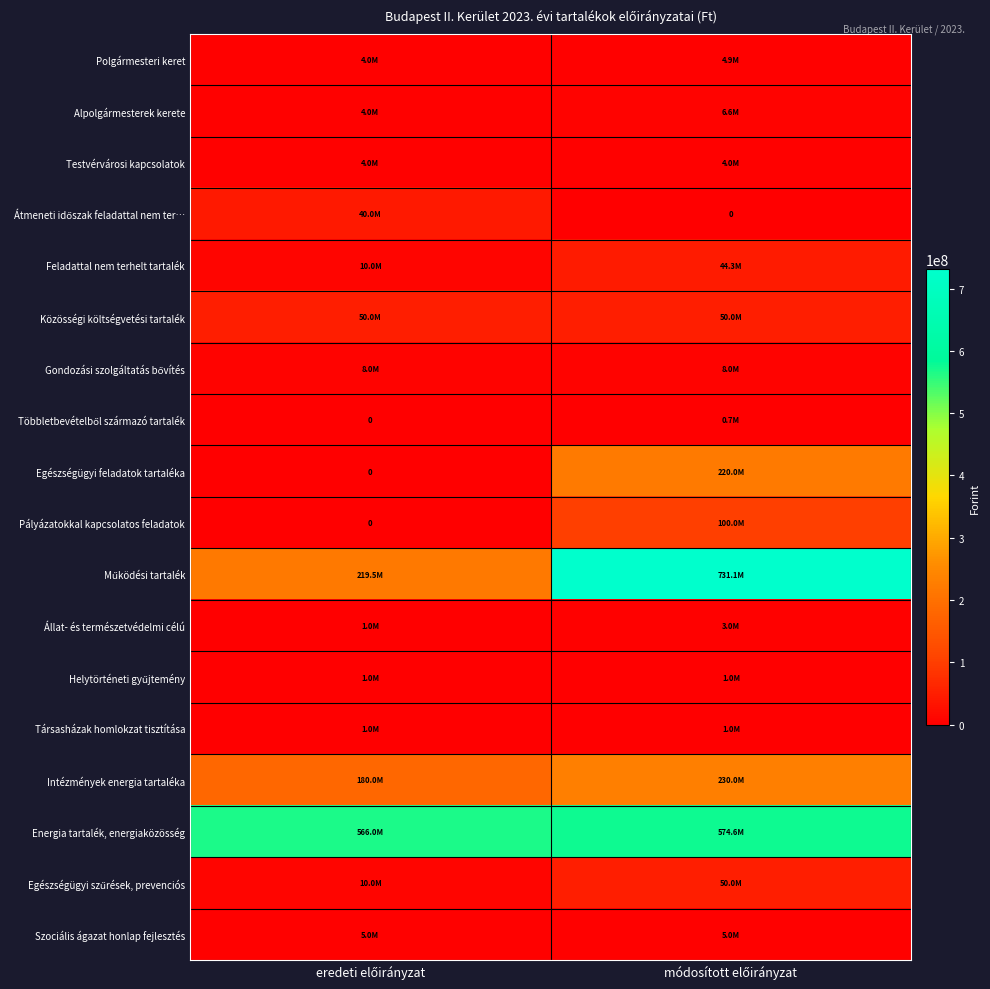

At how many categories does at least one series exceed 471203065?

2